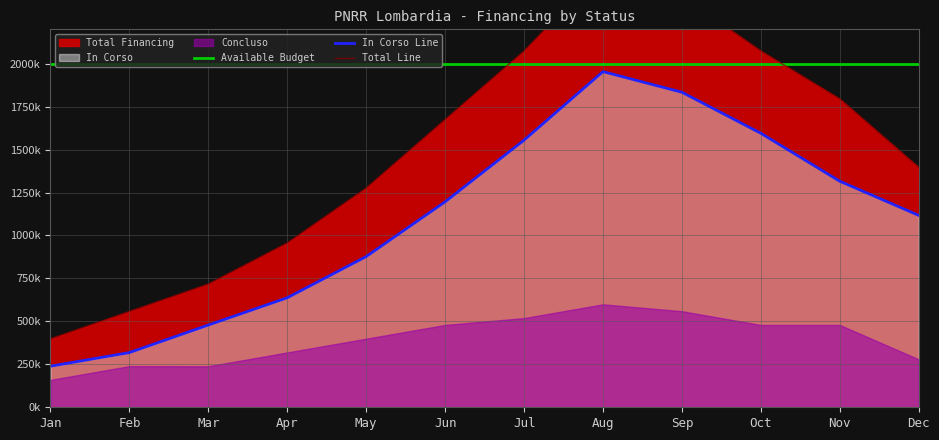

True or false: In Corso Line and Available Budget cross at least once.

False